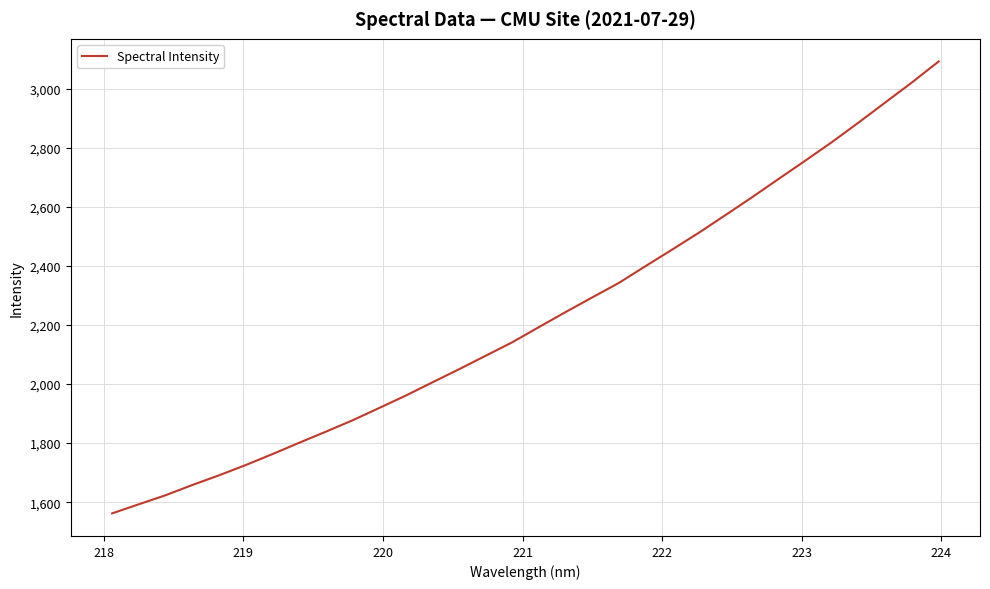

How many lines are shown in the chart?

1